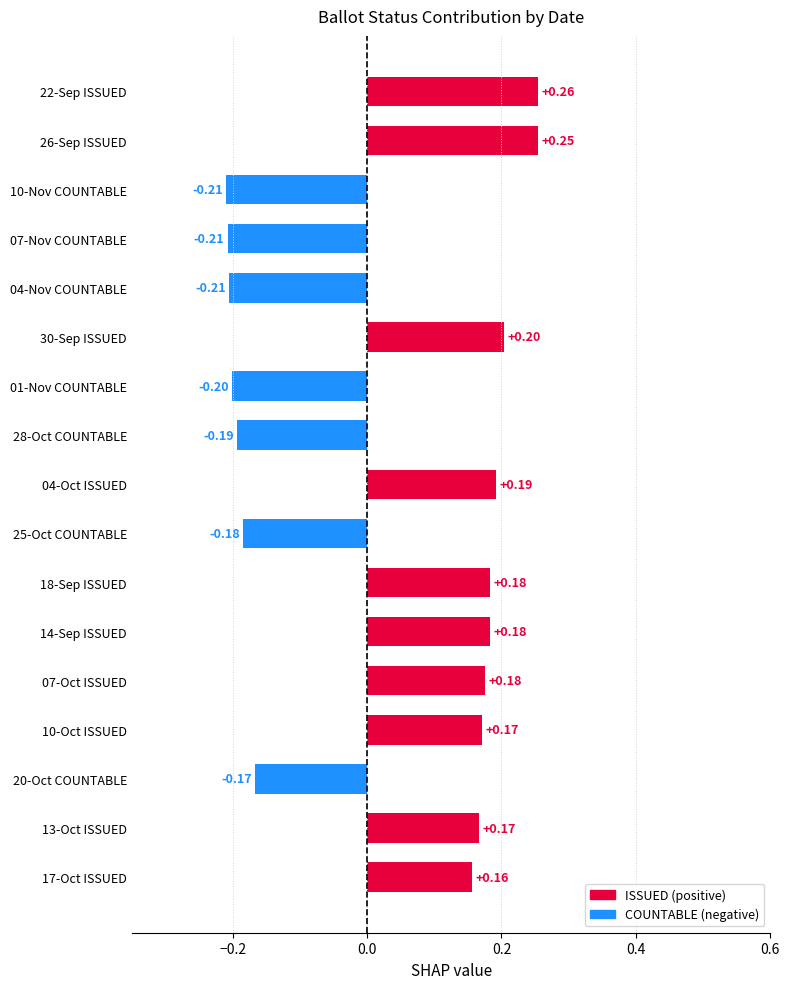

Between 17-Oct ISSUED and 26-Sep ISSUED, which is larger?

26-Sep ISSUED